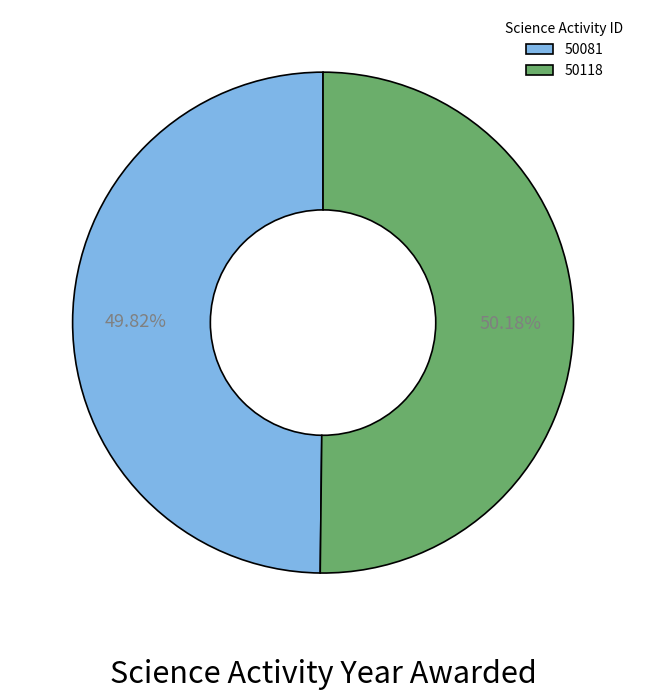

How much of the chart is everything except 50081?

50.2%